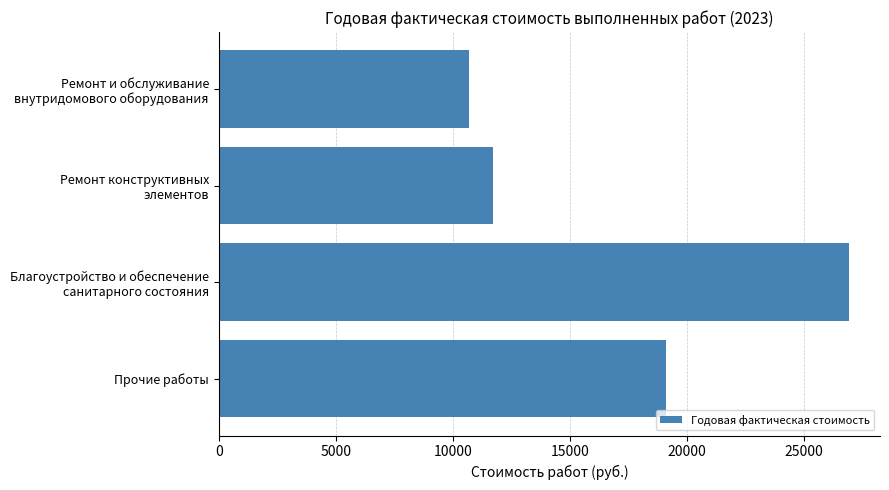

What is the maximum value shown in the chart?

26917.6